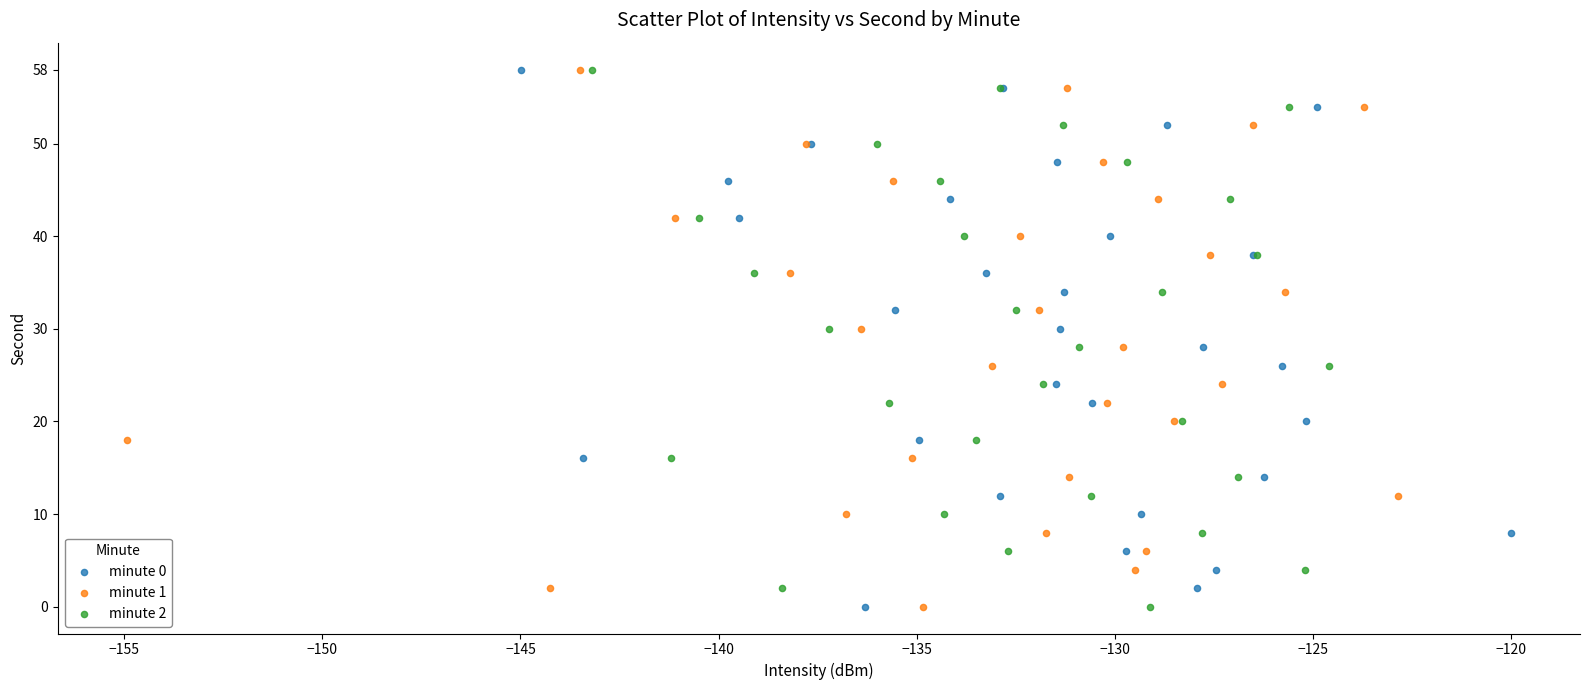

What are all the series names shown in the legend?

minute 0, minute 1, minute 2